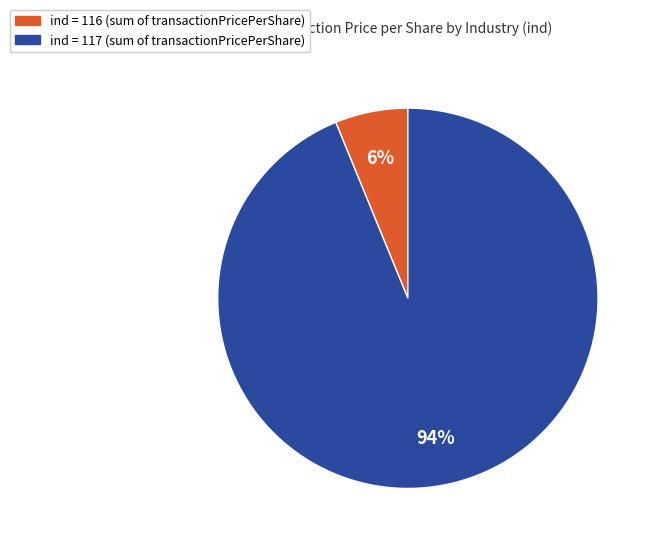

To the nearest percent, what is the difference between the largest and smallest slice percentages?

88%